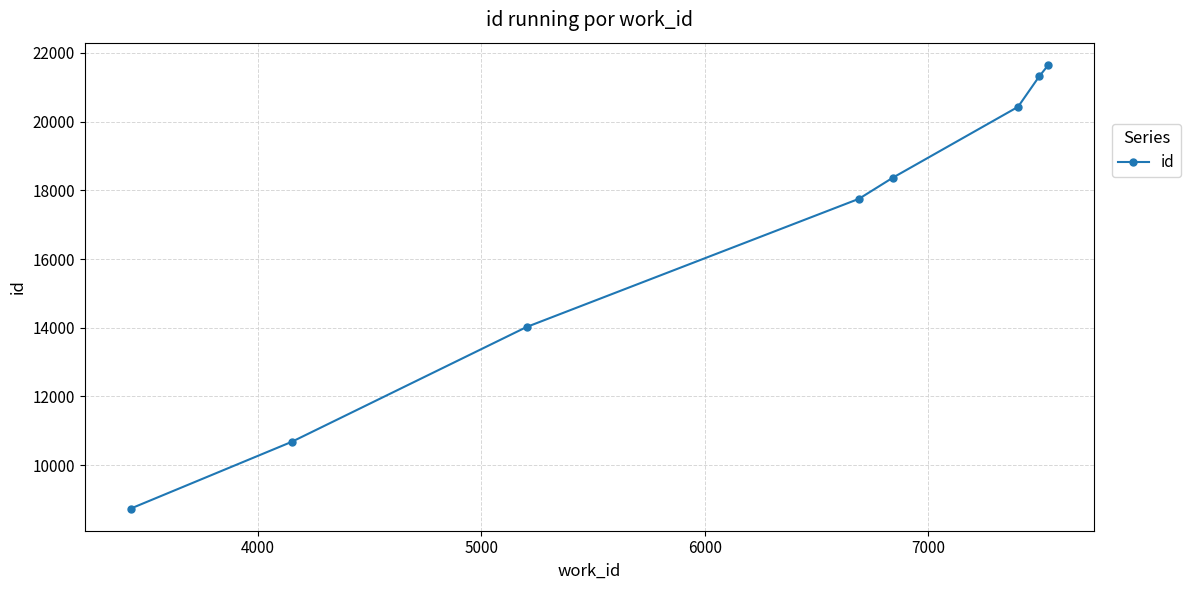

True or false: the data has more than 0 interior local peaks.

False